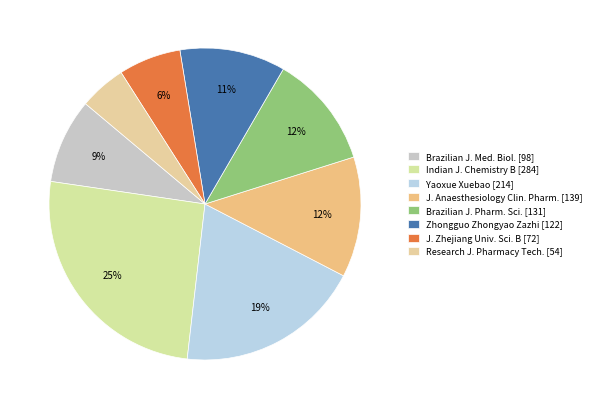

Which slice is the smallest?

Research J. Pharmacy Tech. [54]